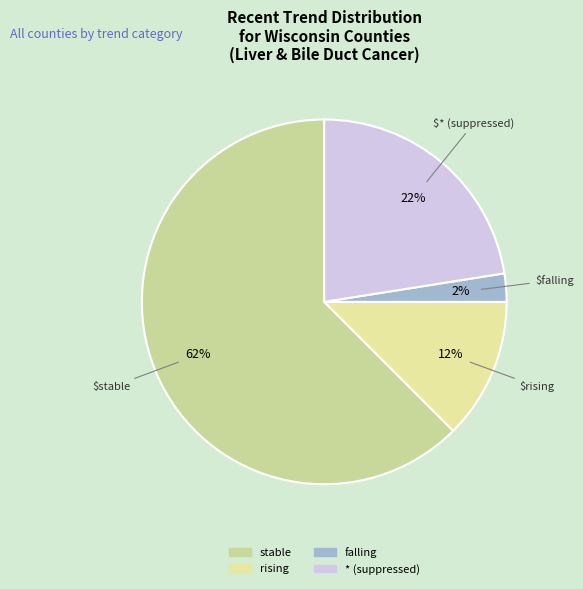

Which category has the biggest portion of the pie?

stable